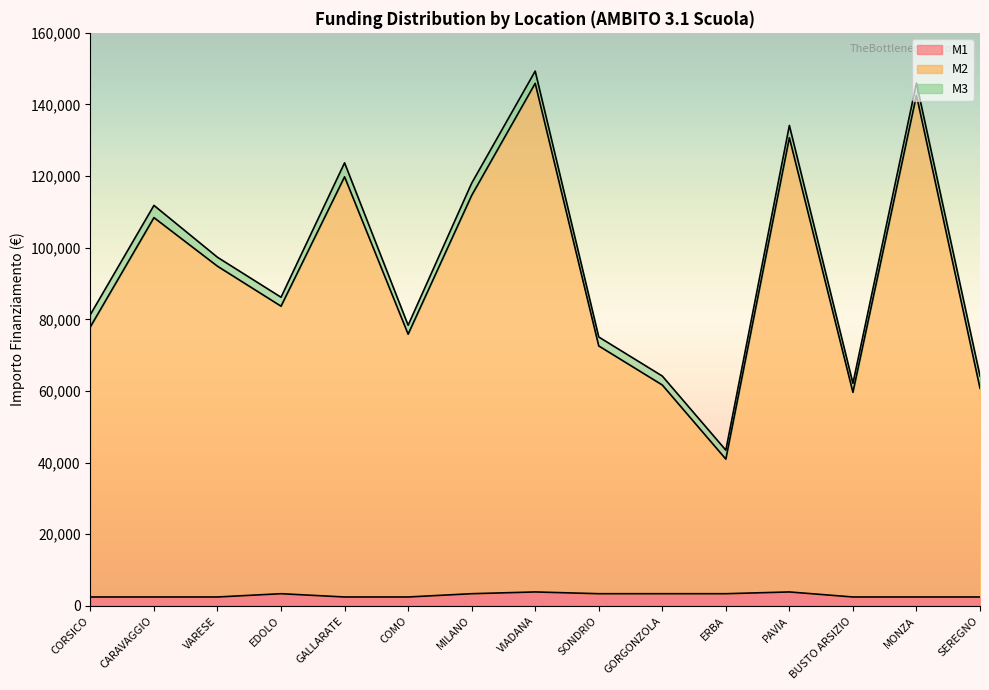

What are all the series names shown in the legend?

M1, M2, M3